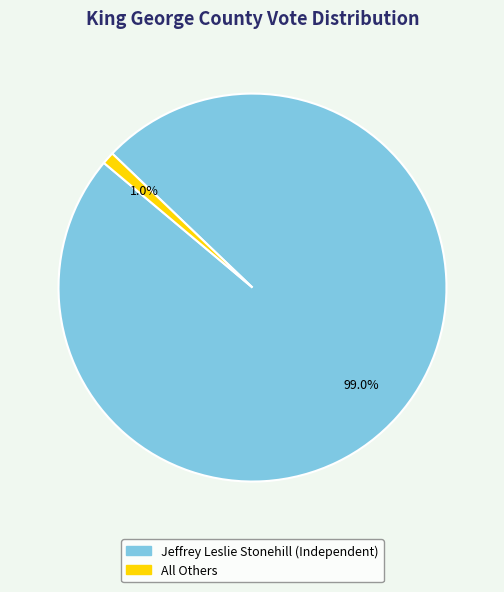

What percentage do All Others and Jeffrey Leslie Stonehill (Independent) together represent?

100.0%